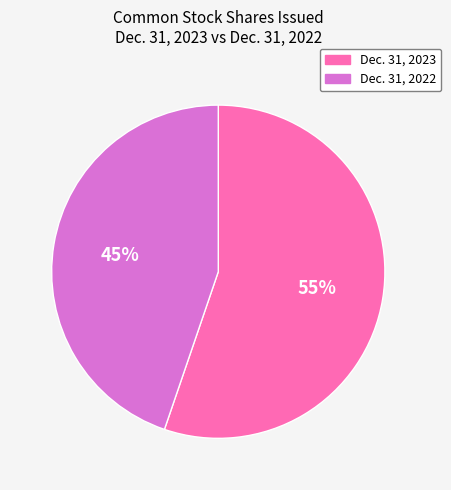

Rank the categories by value from highest to lowest.

Dec. 31, 2023, Dec. 31, 2022